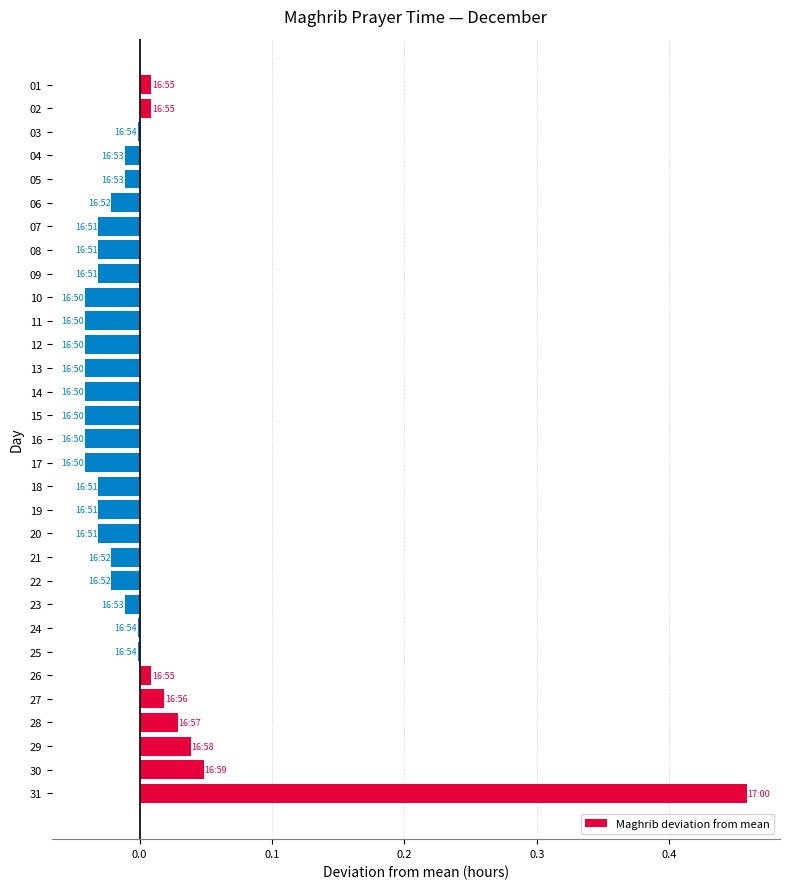

Count the number of categories in the chart.

31